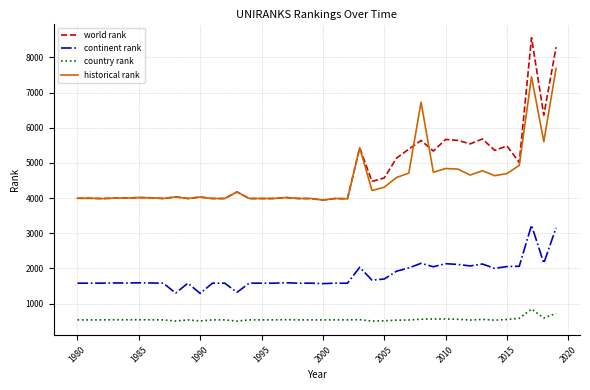

How many categories are shown in the chart?

40